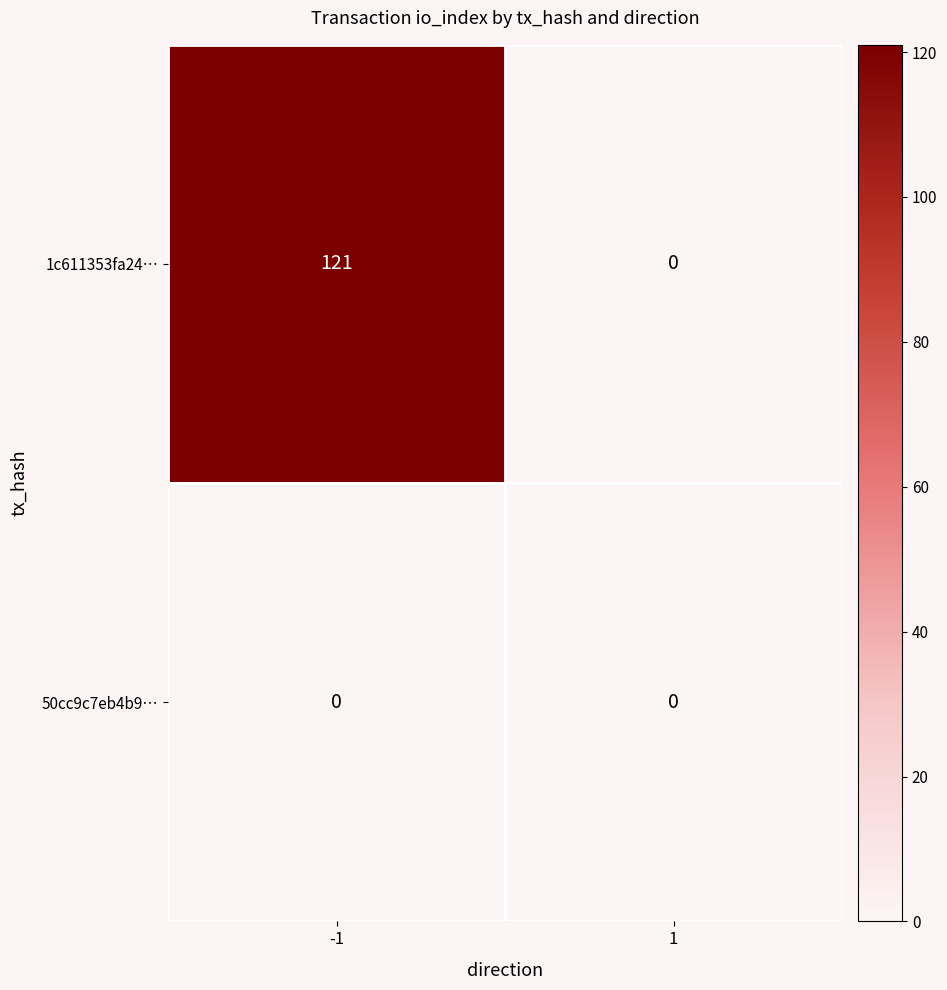

At which category is the sum across all series the highest?

-1